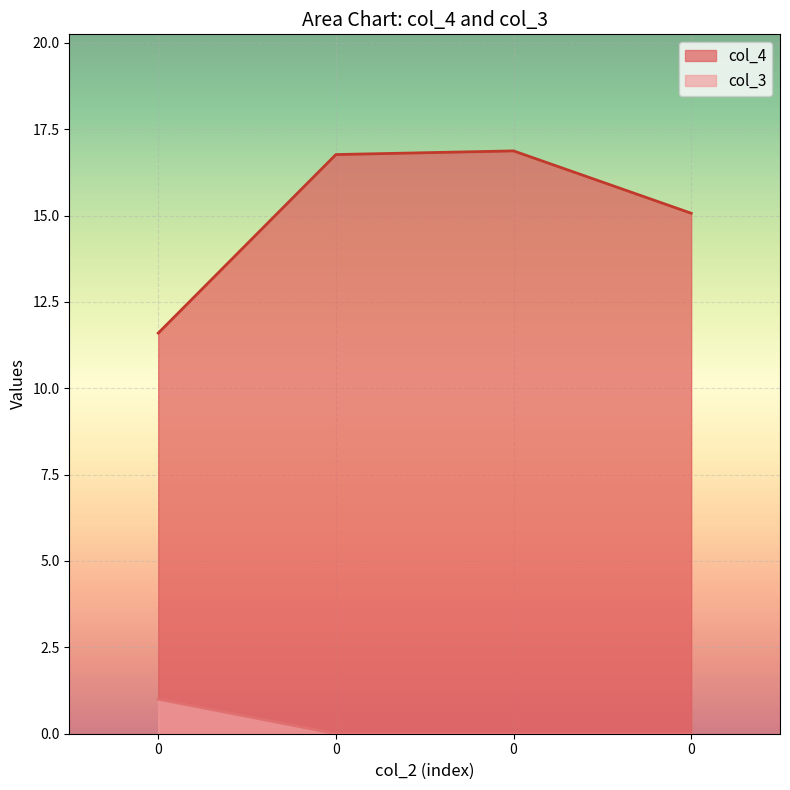

How many lines are shown in the chart?

2